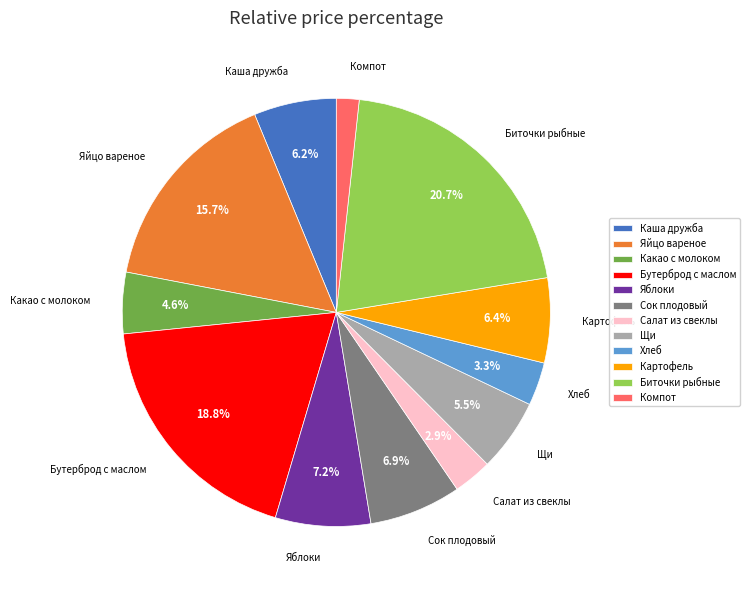

Between Каша дружба and Компот, which is larger?

Каша дружба